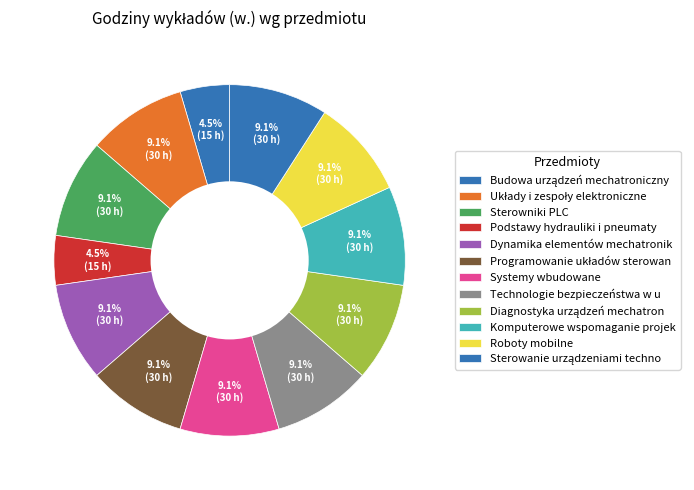

How many segments does this pie chart have?

12